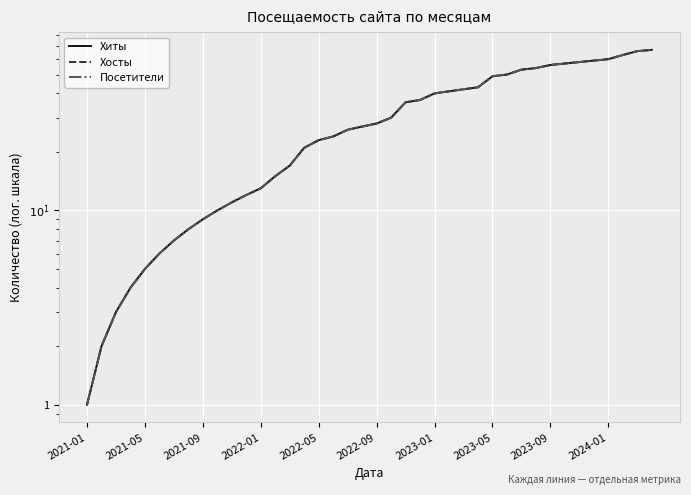

Which series has the widest spread of values?

Хиты